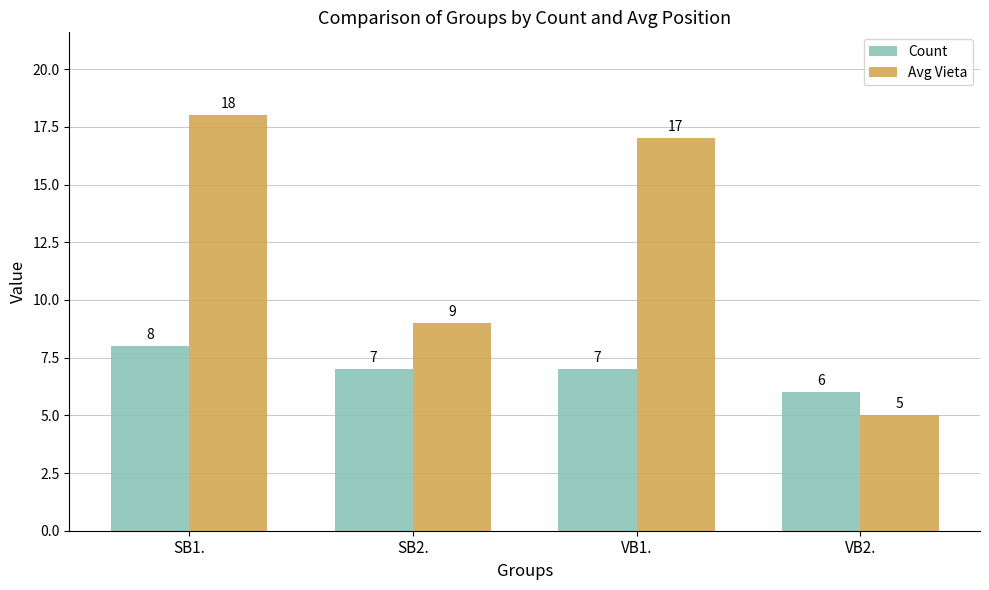

What value does the Count series have at SB1.?

8